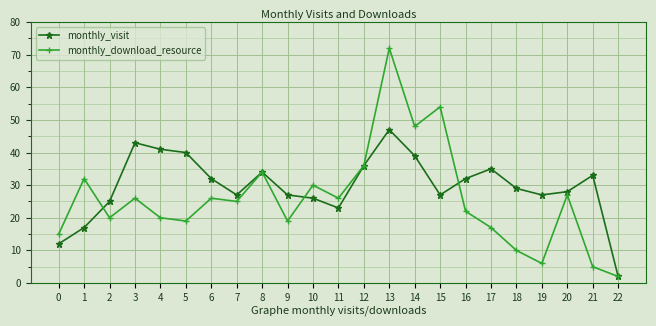

Reading left to right, transcribe all the data shown in this chart.

monthly_visit: 0=12	1=17	2=25	3=43	4=41	5=40	6=32	7=27	8=34	9=27	10=26	11=23	12=36	13=47	14=39	15=27	16=32	17=35	18=29	19=27	20=28	21=33	22=2
monthly_download_resource: 0=15	1=32	2=20	3=26	4=20	5=19	6=26	7=25	8=34	9=19	10=30	11=26	12=36	13=72	14=48	15=54	16=22	17=17	18=10	19=6	20=27	21=5	22=2